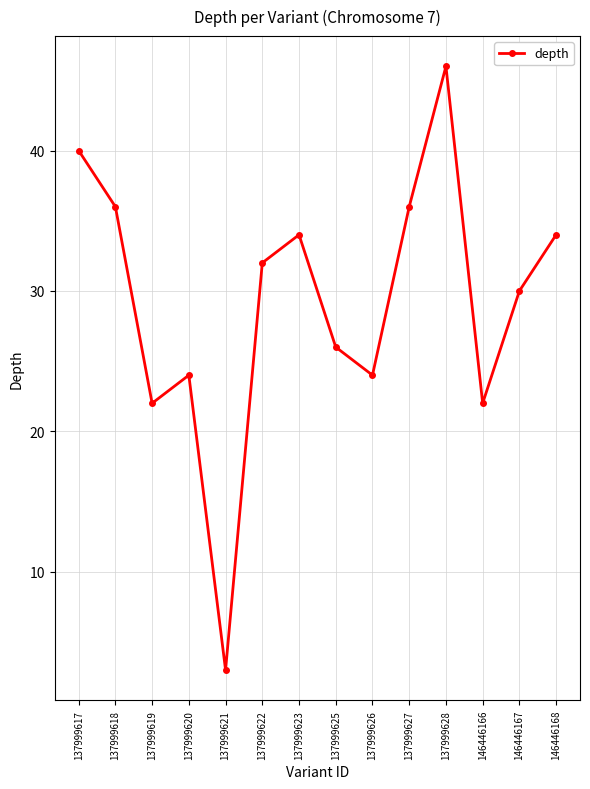

How many lines are shown in the chart?

1